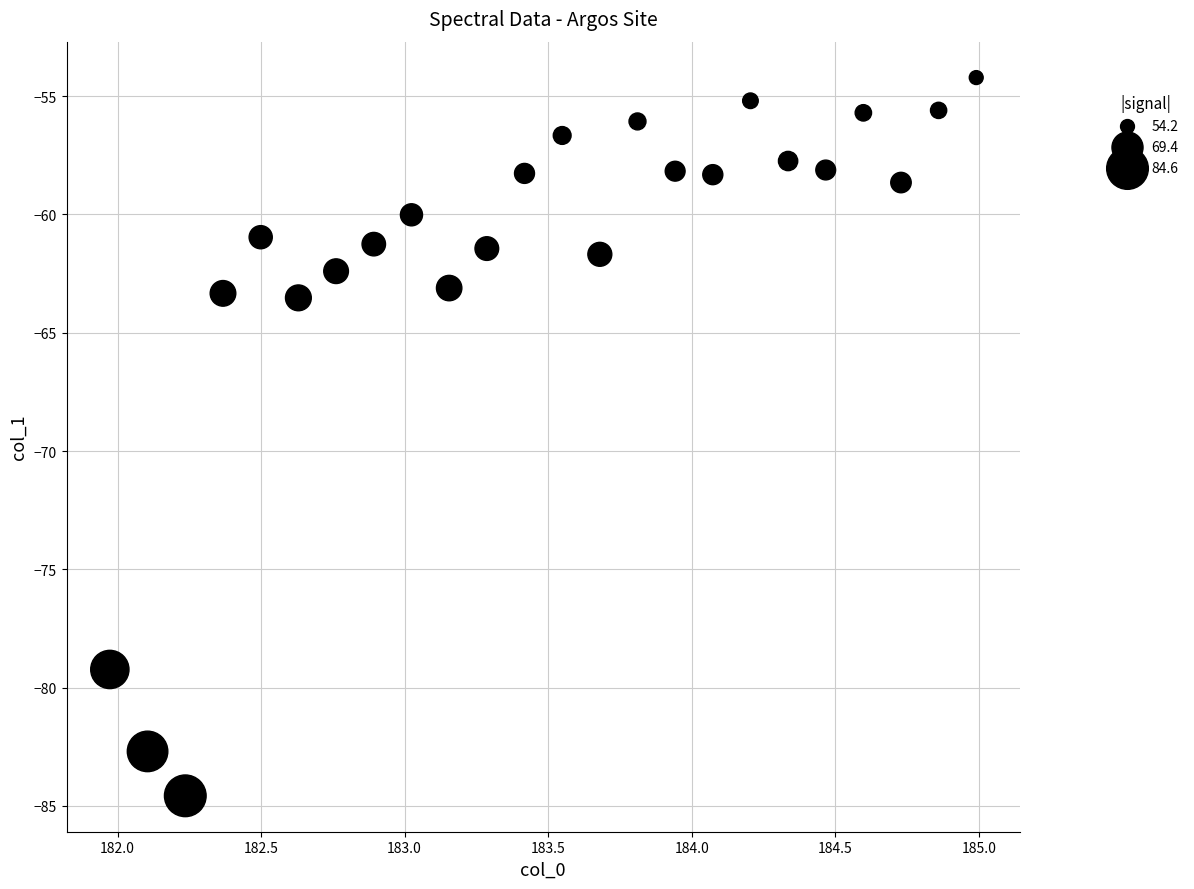

What is the range of Y values (max minus min)?

30.4